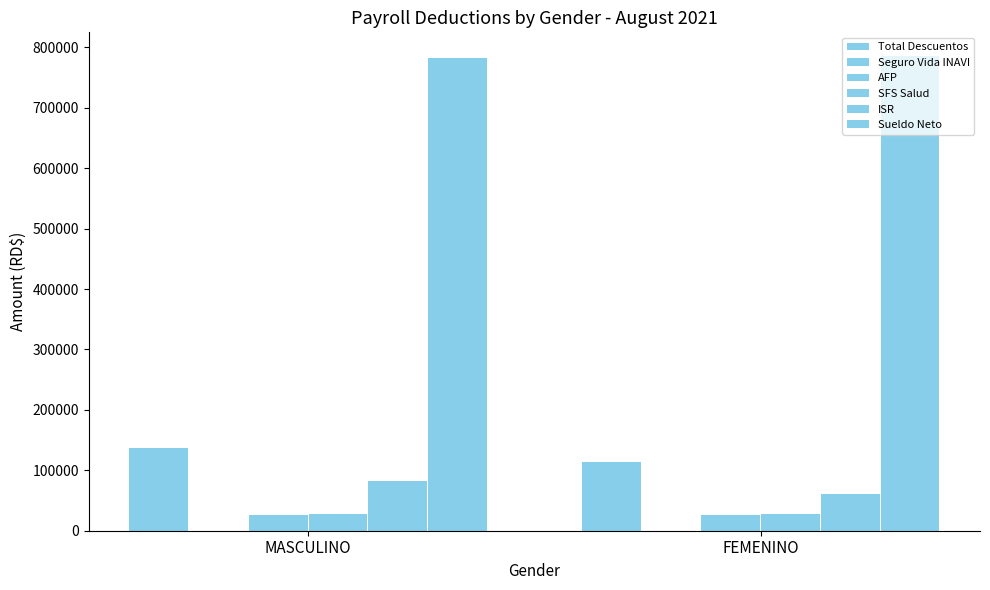

How many groups of bars are there?

2